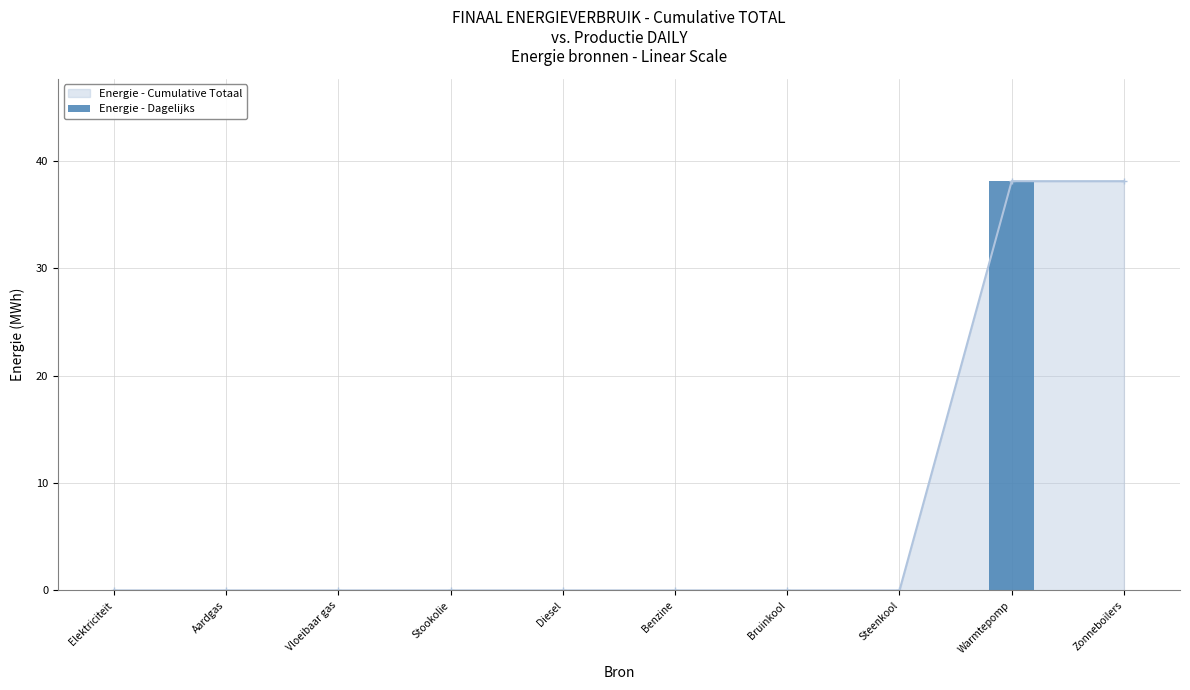

What is the label of the 7th bar from the right?

Stookolie